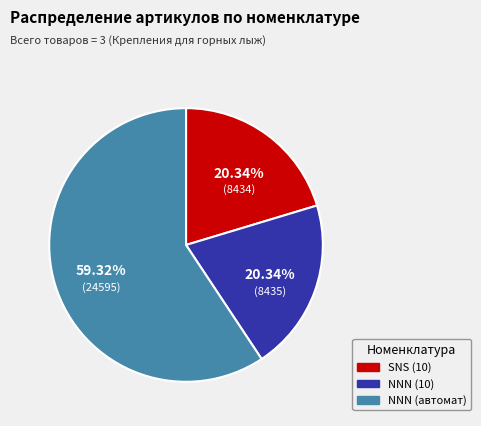

Which category accounts for the majority?

NNN (автомат)